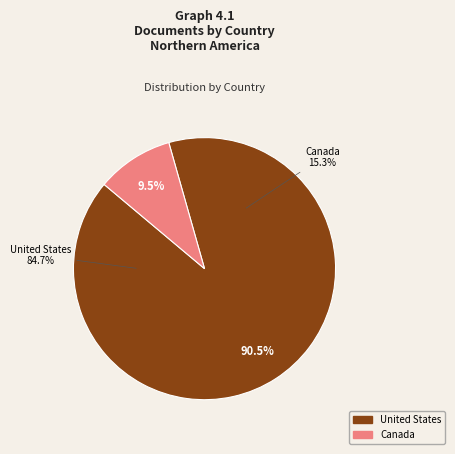

To the nearest percent, what portion does Canada represent?

9%